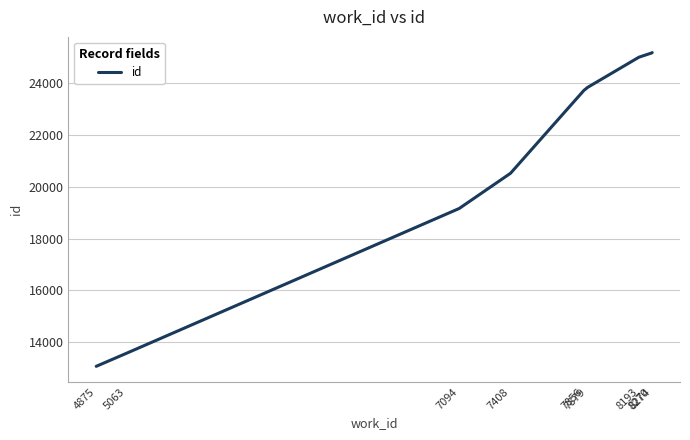

What is the change in value from 7879 to 8193?

+1167